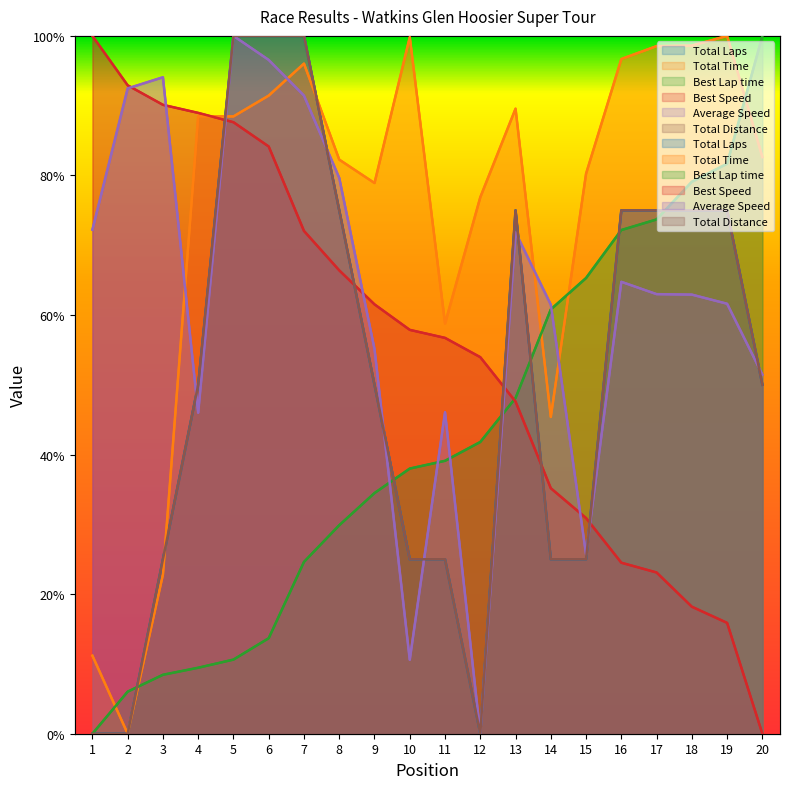

True or false: Best Speed has a value of 92.9 at 2.

True